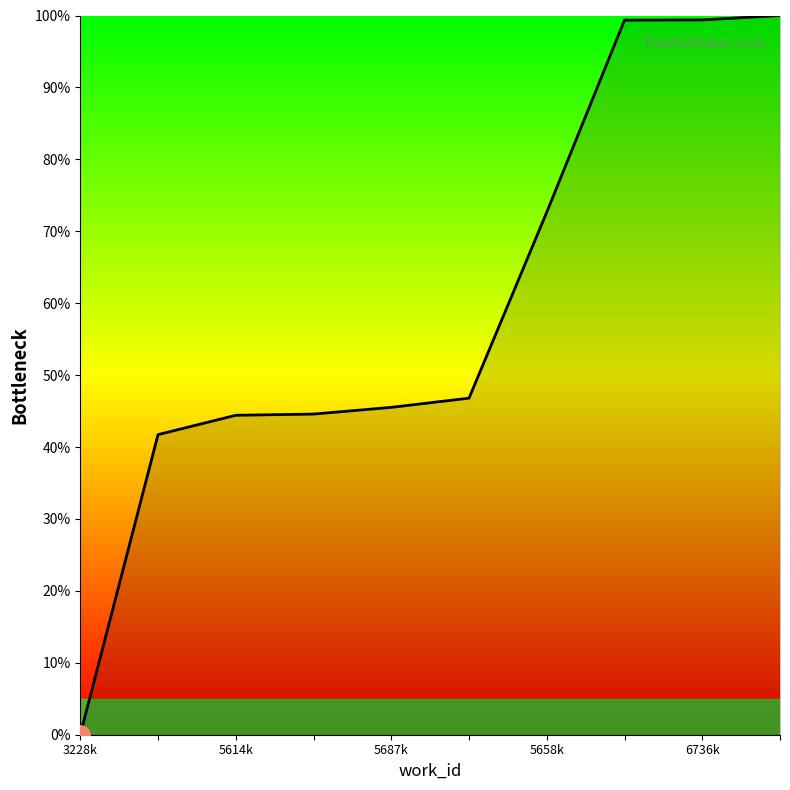

What is the difference between the maximum and minimum values?

100.0